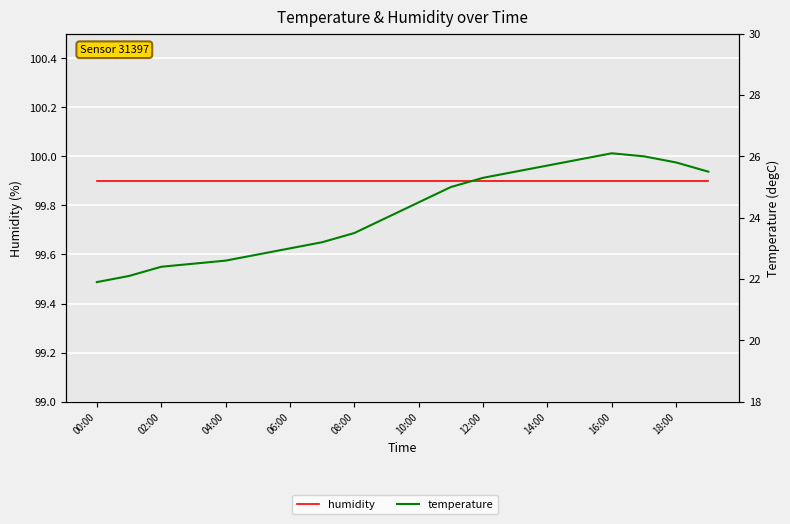

Reading right to left, extract all data points from this chart.

humidity: 99.9	99.9	99.9	99.9	99.9	99.9	99.9	99.9	99.9	99.9	99.9	99.9	99.9	99.9	99.9	99.9	99.9	99.9	99.9	99.9
temperature: 25.5	25.8	26.0	26.1	25.9	25.7	25.5	25.3	25.0	24.5	24.0	23.5	23.2	23.0	22.8	22.6	22.5	22.4	22.1	21.9